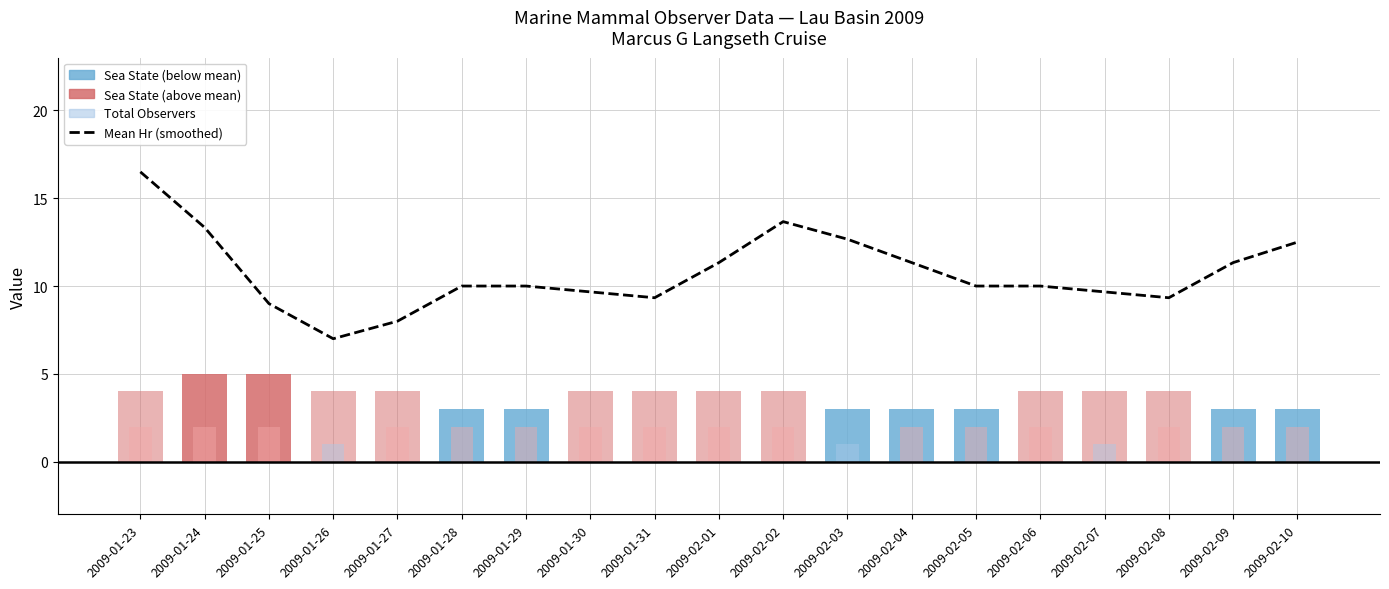

Which category has the lowest value across all series?

2009-01-26